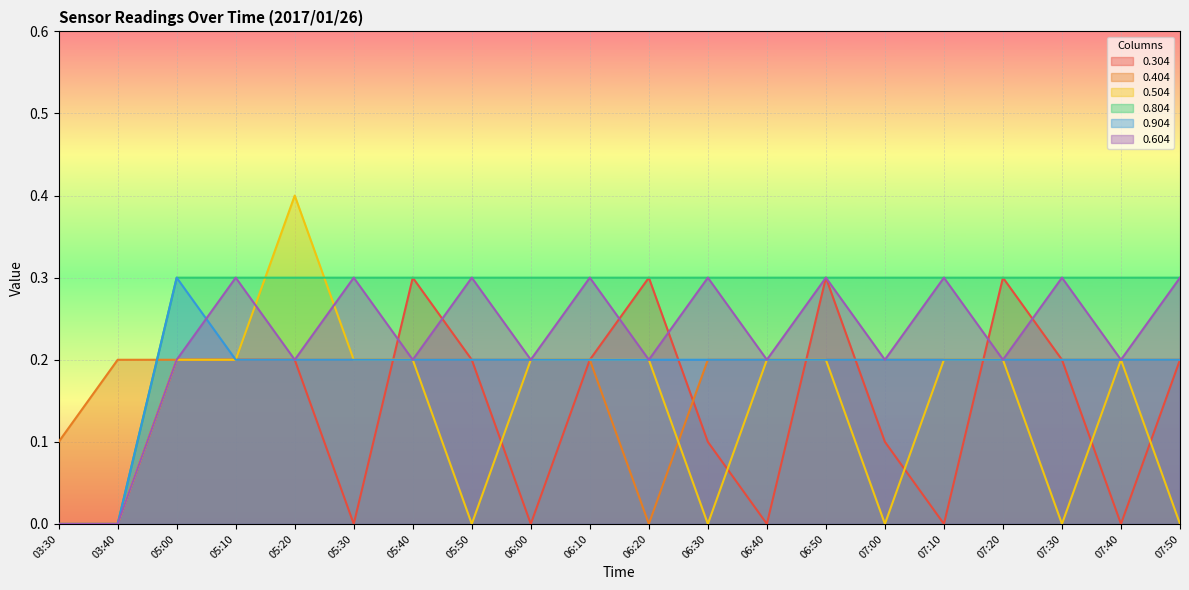

Which series has the largest total across all categories?

0.804